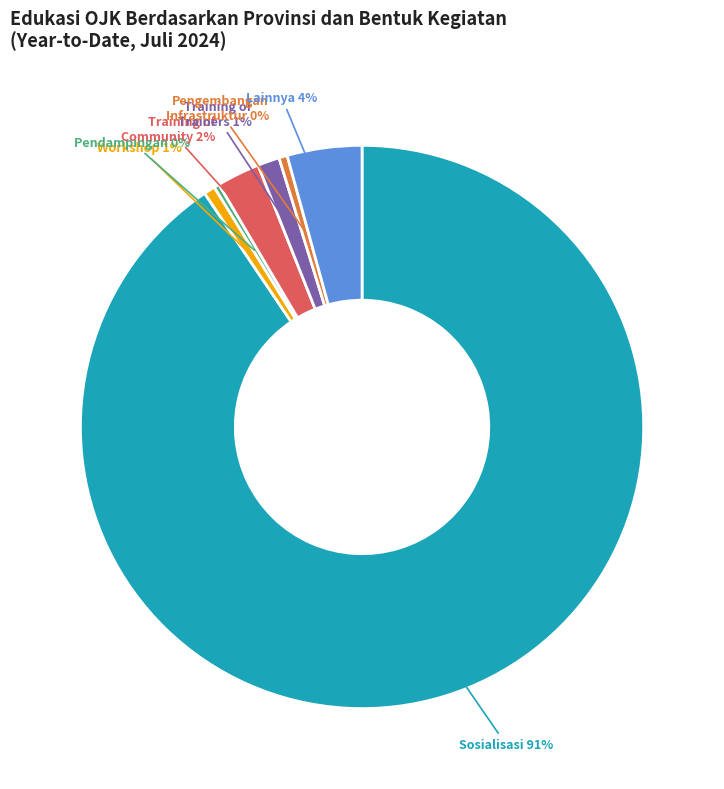

Is there any slice that represents more than half of the pie?

Yes